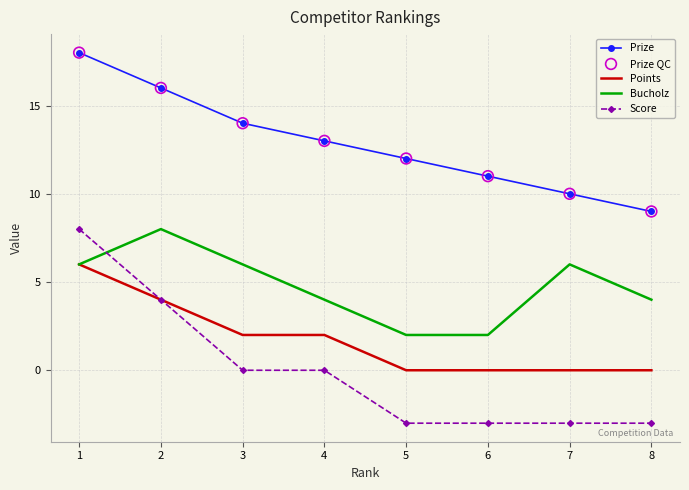

What is the total value across all series at 5?

11